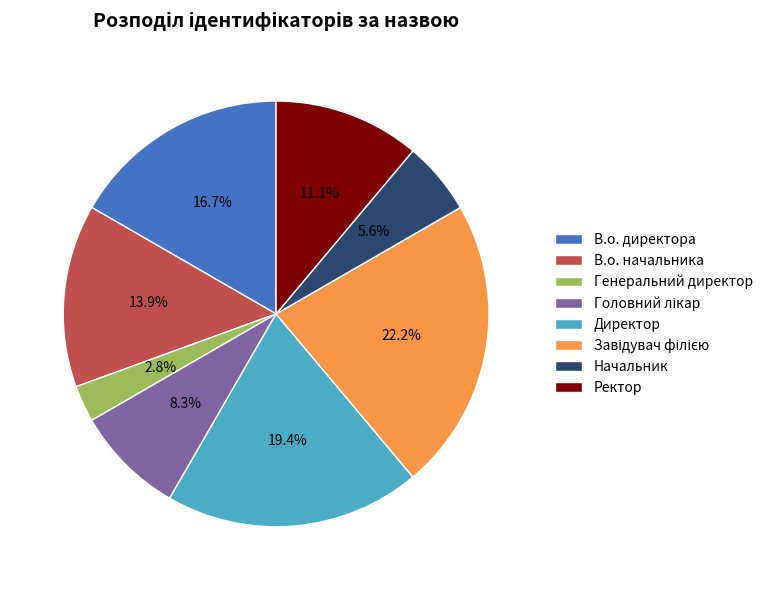

How many slices are in this pie chart?

8